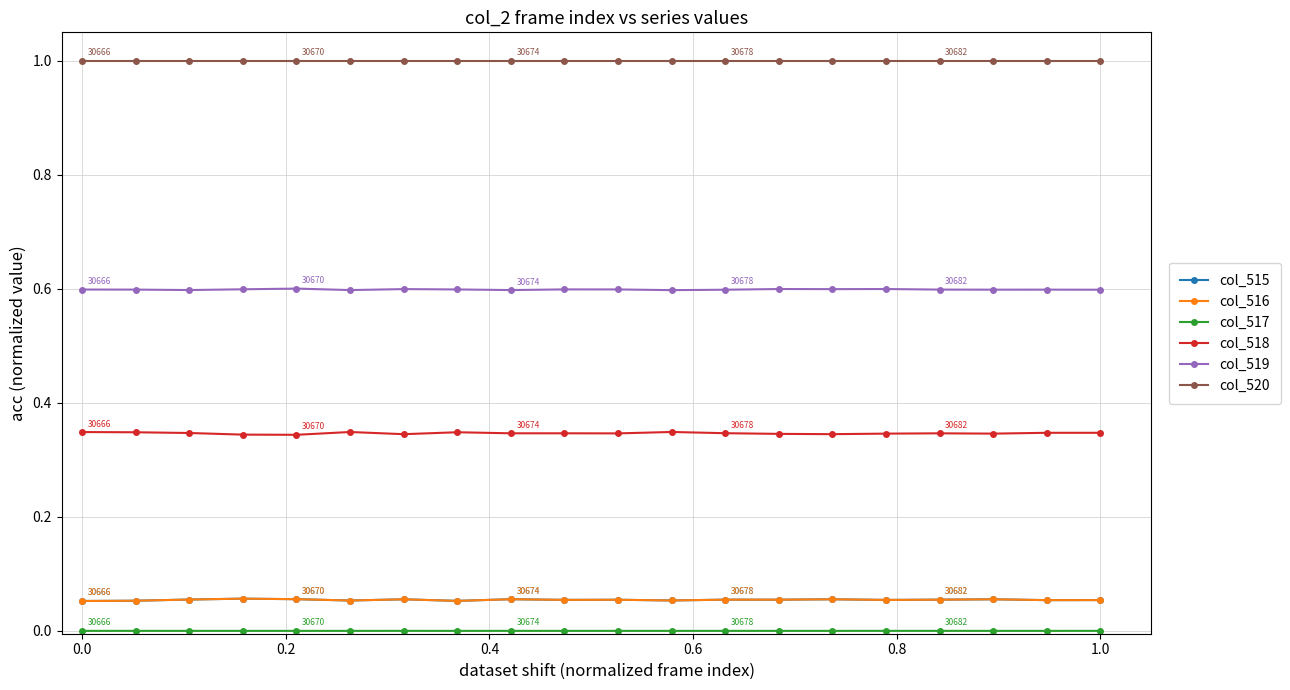

What is the lowest value of the col_520 series?

1.0